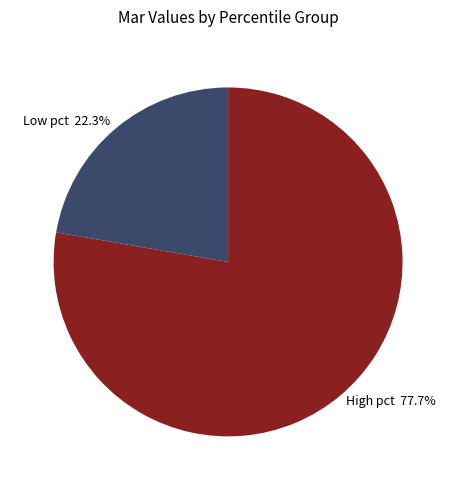

What is the total percentage of Low pct 22.3% and High pct 77.7%?

100.0%